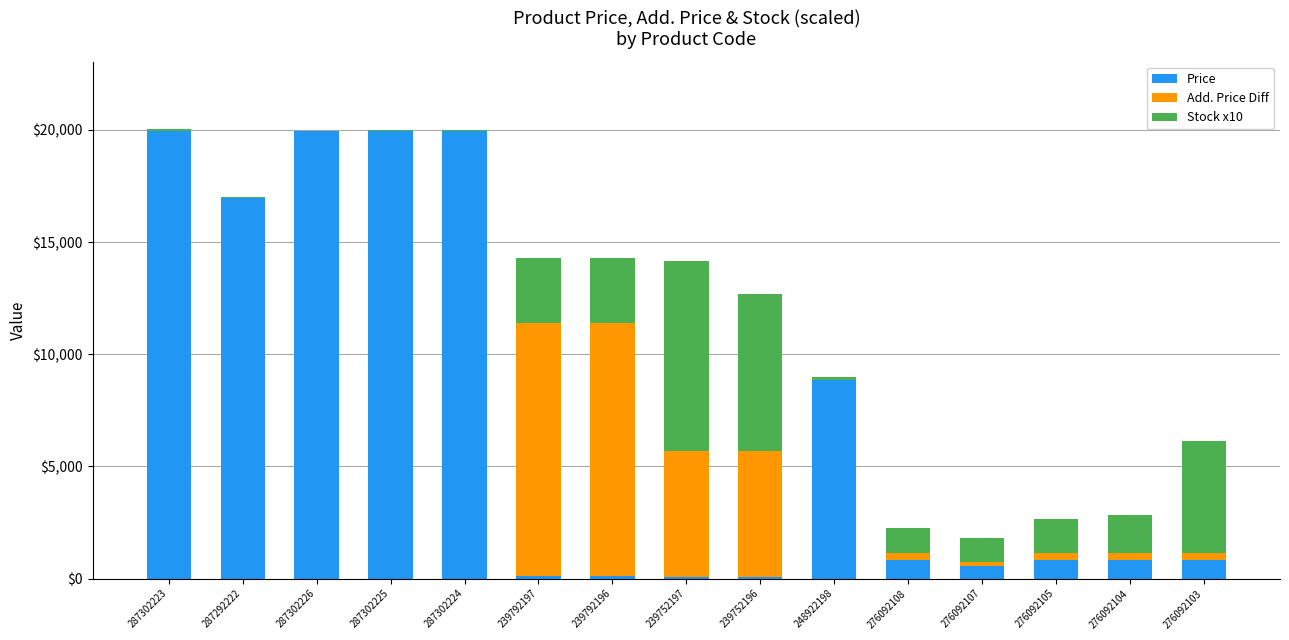

Where is Price nearest to the value 10010?

248922198